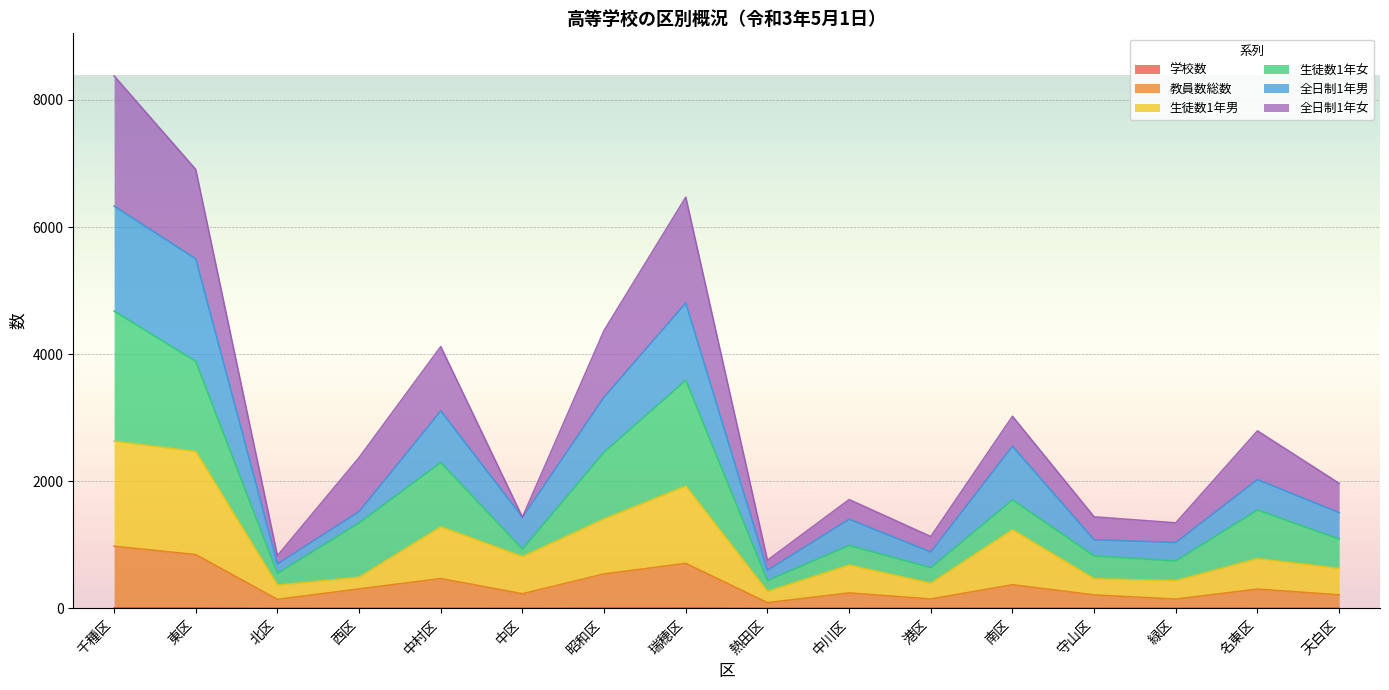

At which category is the sum across all series the highest?

千種区